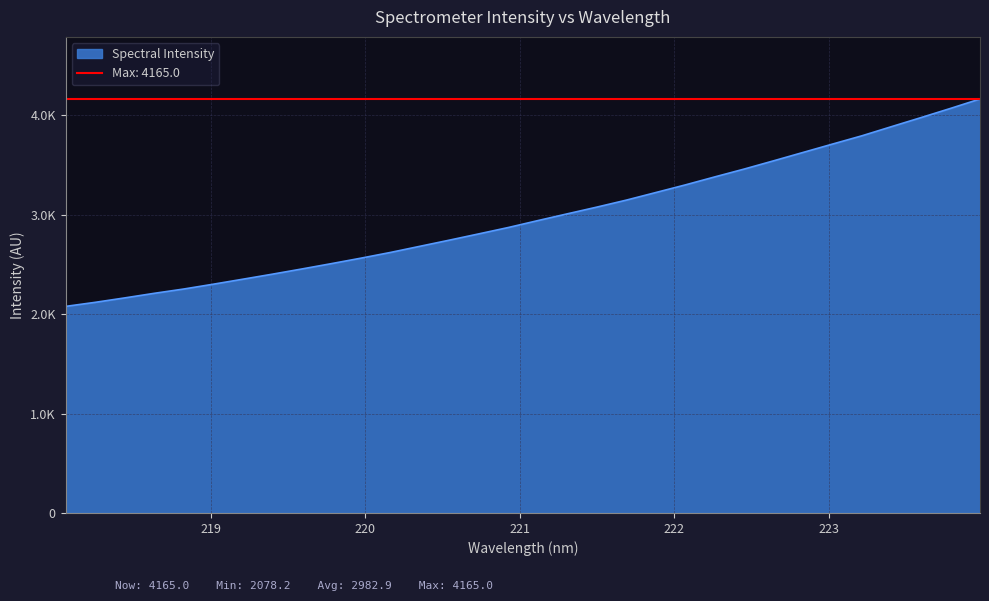

What is the change in value from 220.1623 to 221.1174?

+320.8